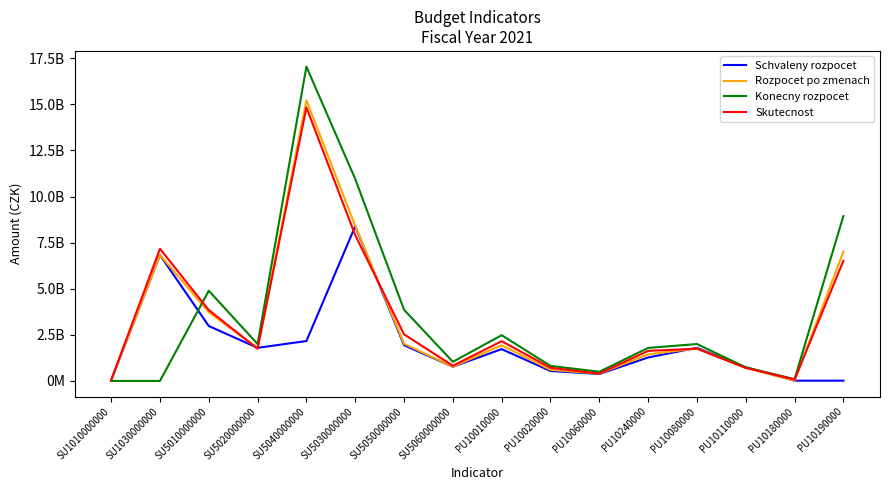

What is the label of the 12th point from the right?

SU5040000000